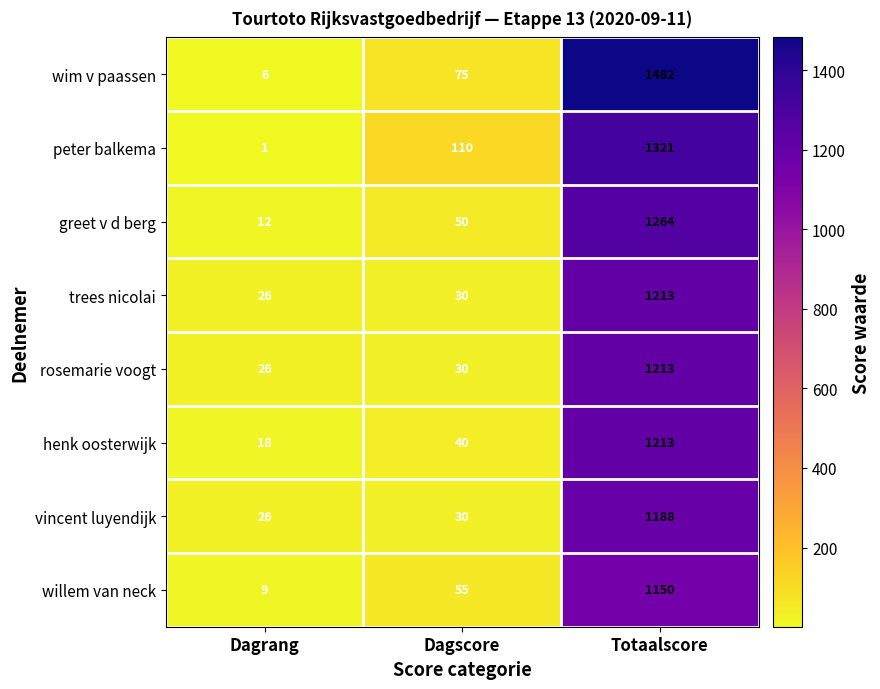

At how many categories does at least one series exceed 444?

1